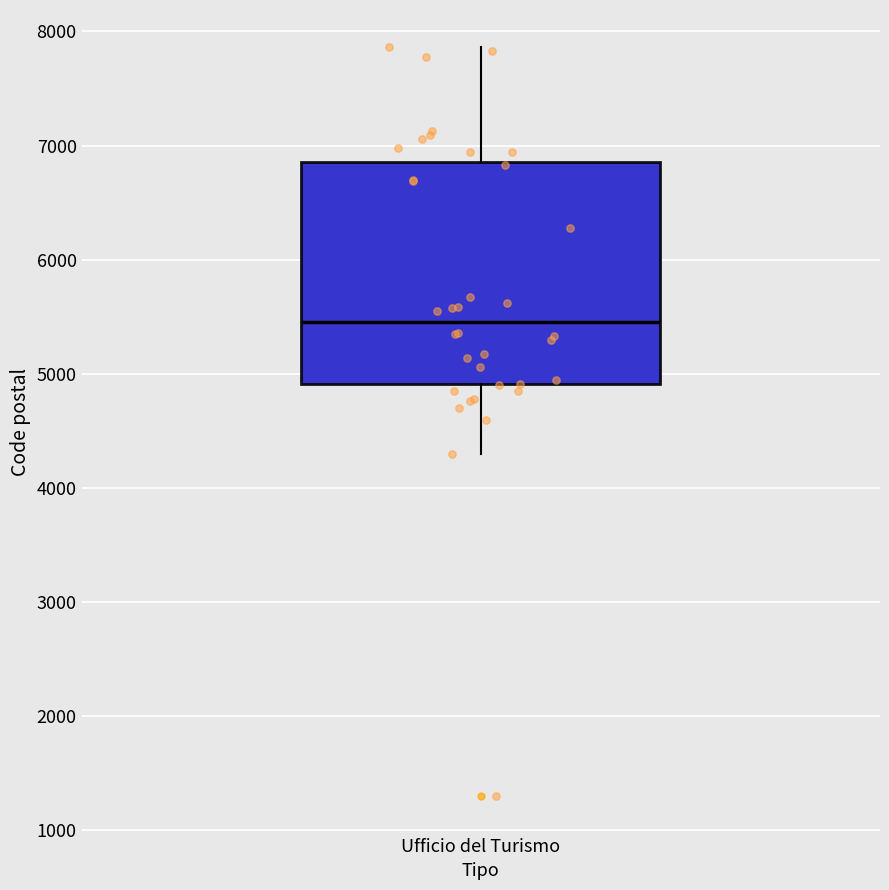

Transcribe this box plot: give where the median line is, the range the box spans, and where the two whiskers end, as read against the y-axis. The values are not printed on the chart, so give them approximately, as read against the axis.

median 5500, box 4900 to 6900, whiskers 4300 to 7900